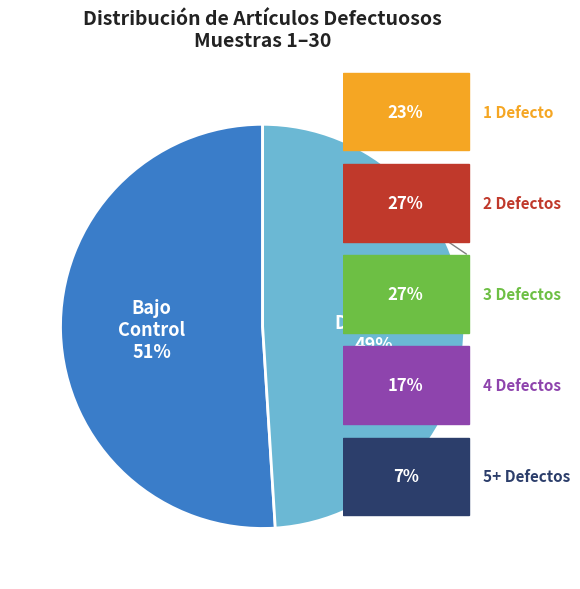

Is there a majority slice in this chart?

Yes